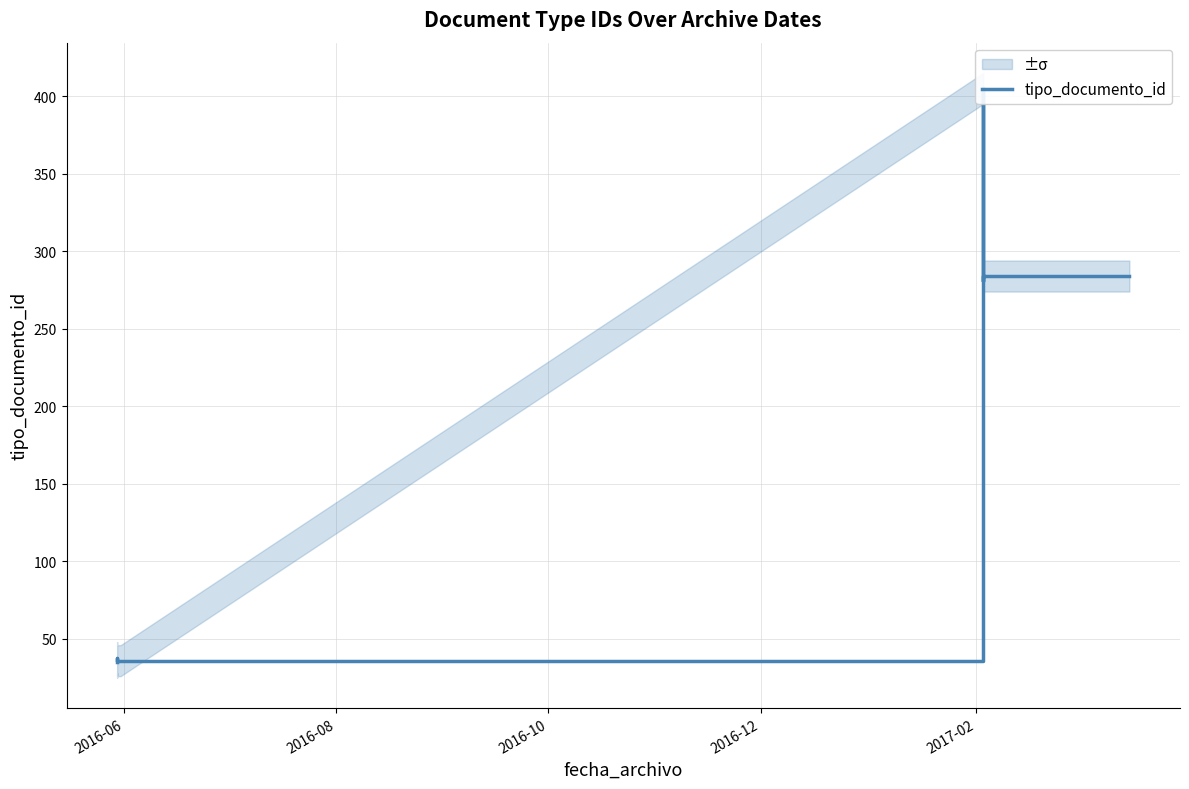

How many points are lower than both their immediate neighbors (excluding endpoints)?

1